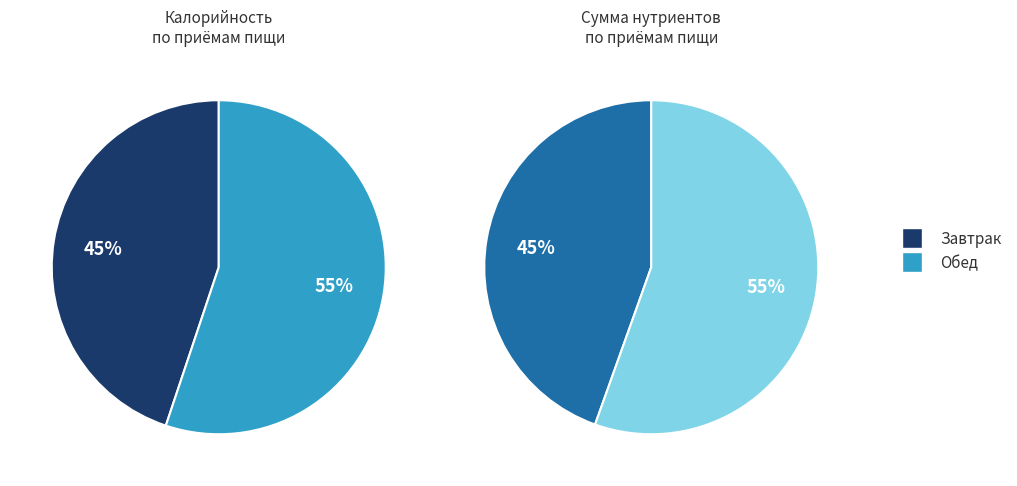

Does Завтрак account for over 50% of the chart?

No